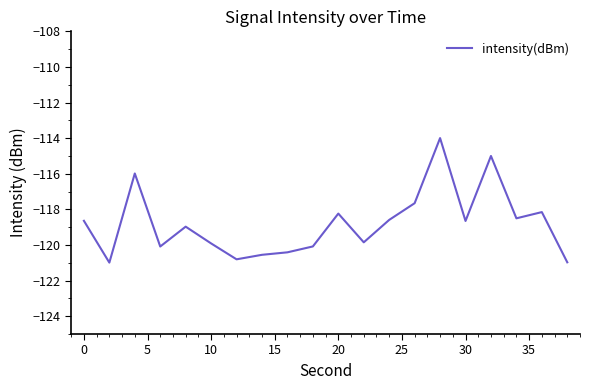

What is the difference between the maximum and minimum values?

7.0